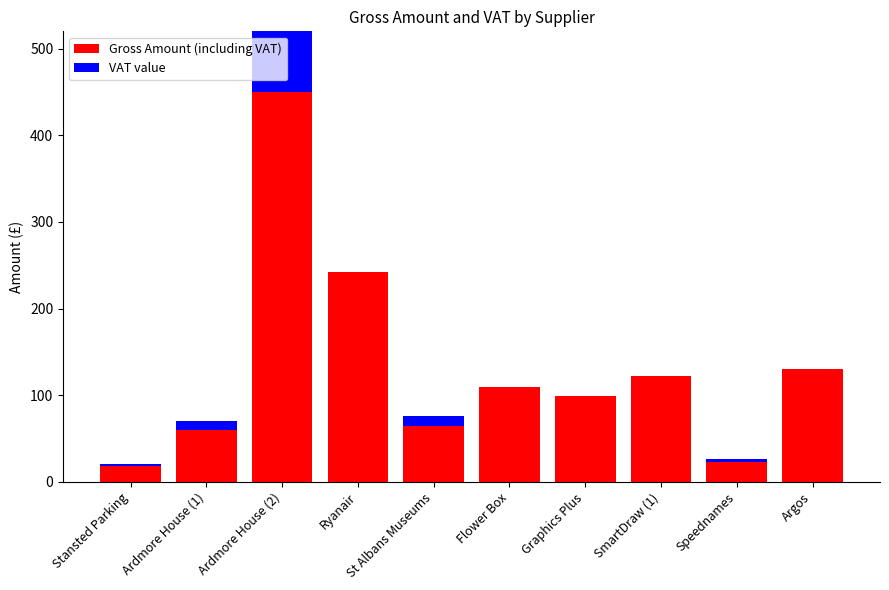

What is the total value across all series at Flower Box?

109.0